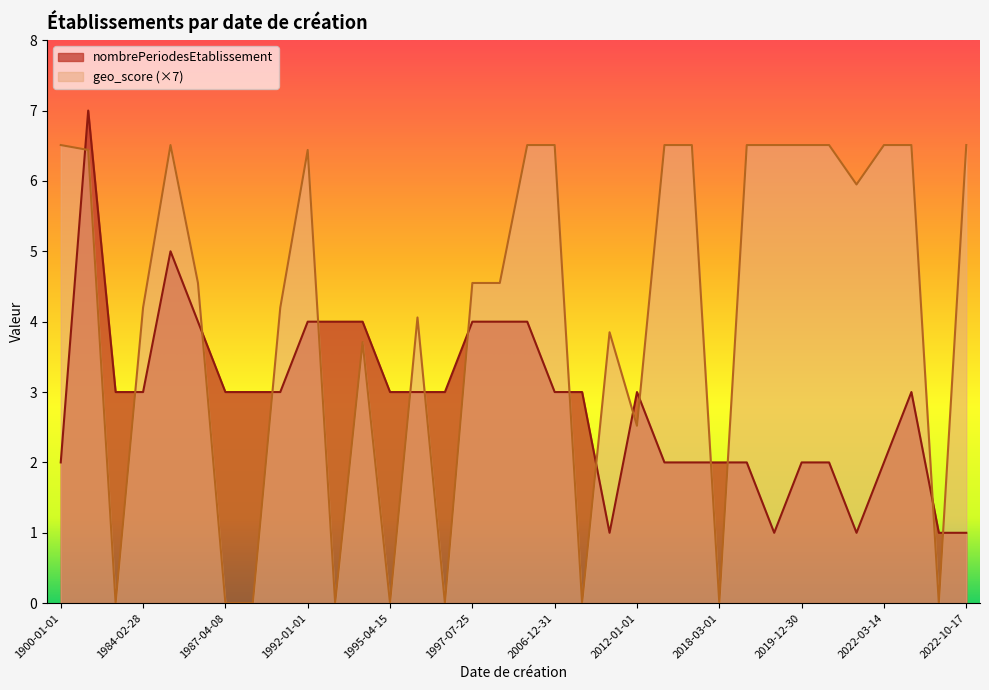

True or false: geo_score (×7) and nombrePeriodesEtablissement intersect in this chart.

True